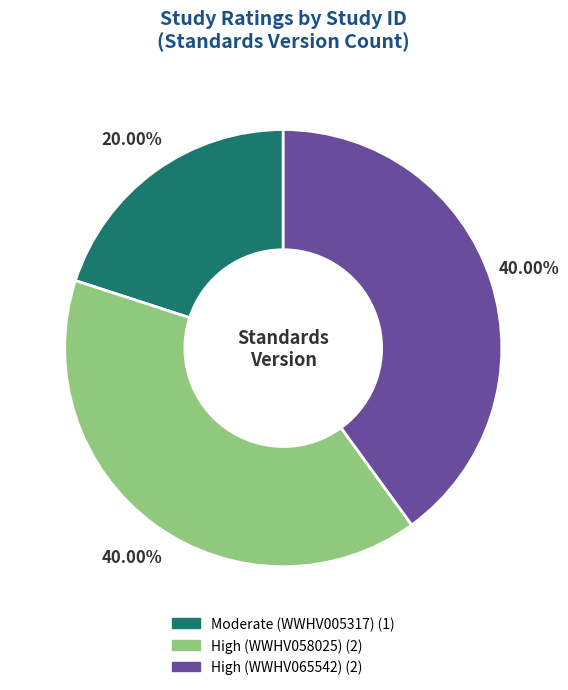

Is there a majority slice in this chart?

No